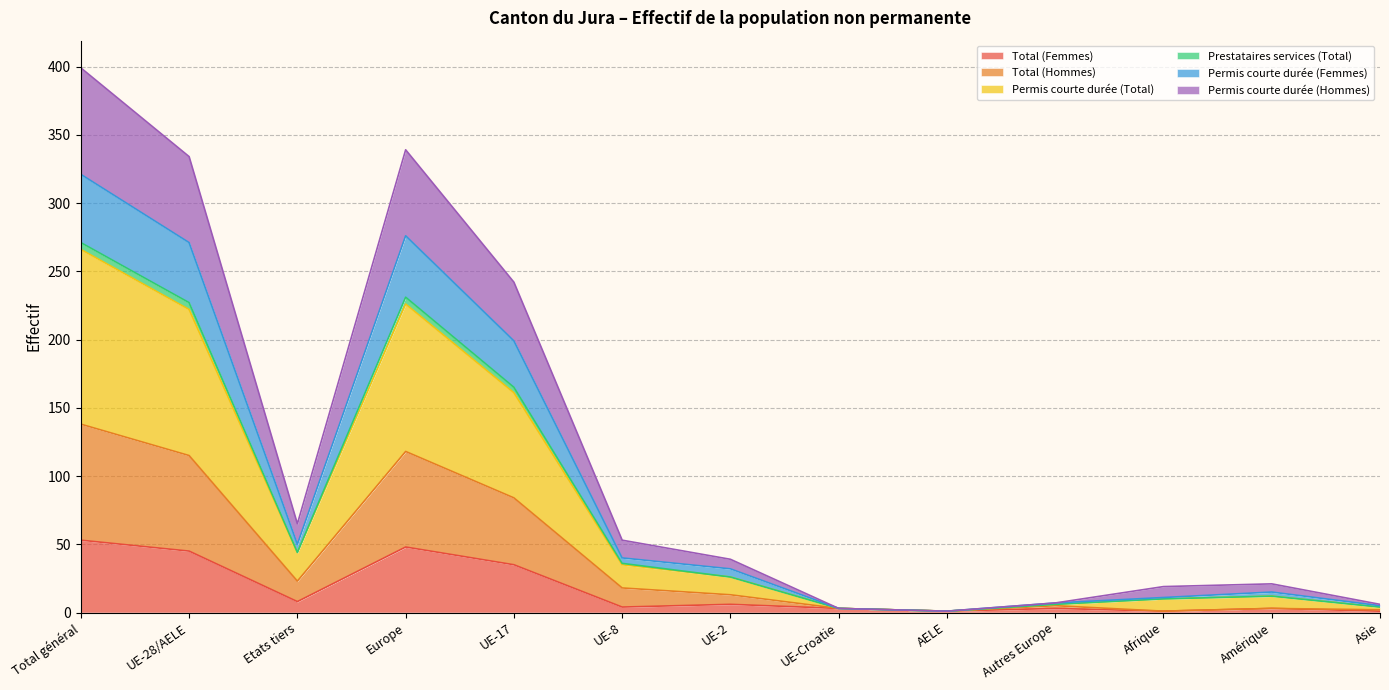

What position from the left is AELE?

9